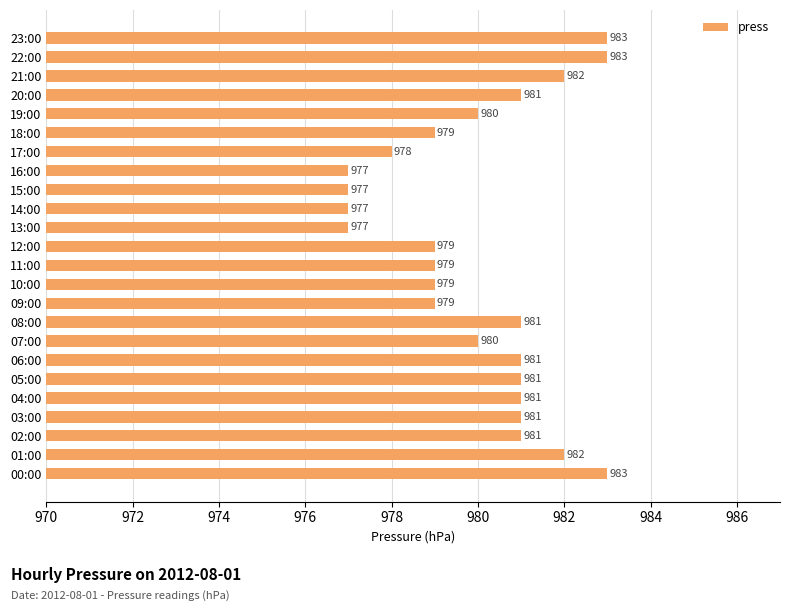

How many values are between 979 and 981?

14